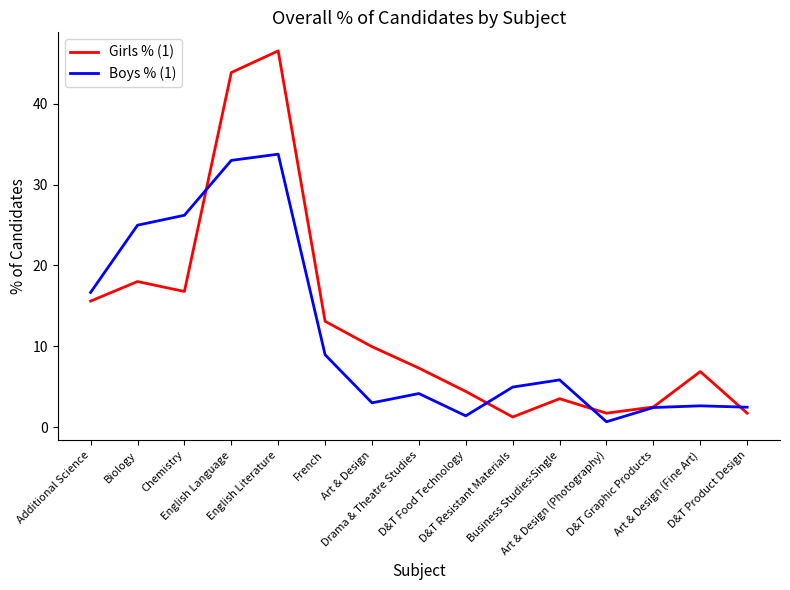

What is the maximum value shown in the chart?

46.5